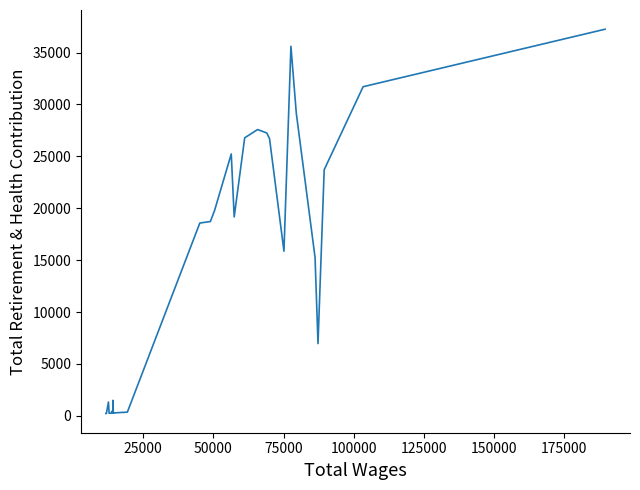

What is the maximum value shown in the chart?

37254